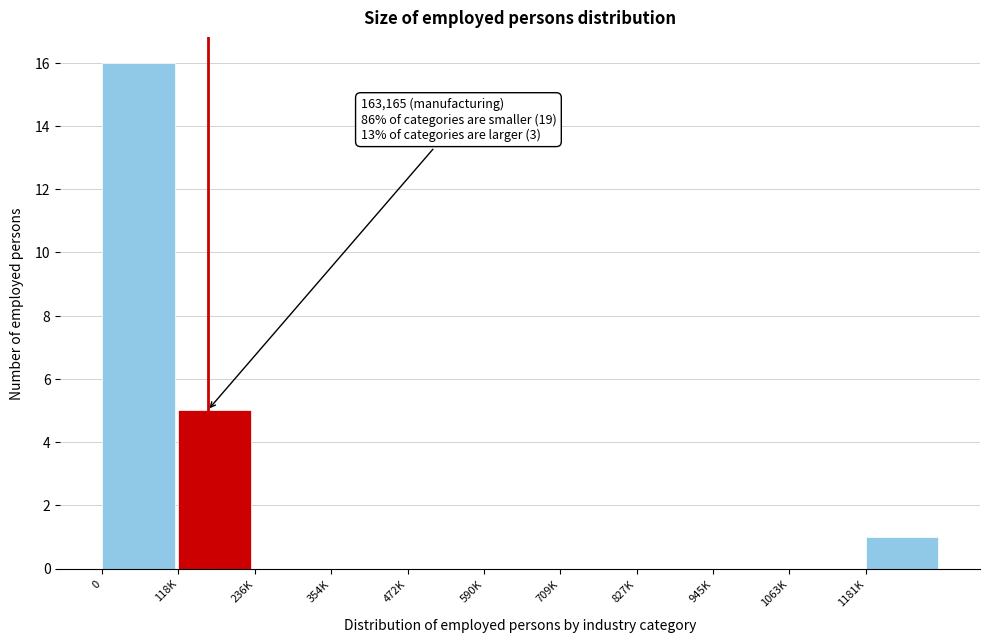

Reading left to right, transcribe all the data shown in this chart.

0=16	118K=5	236K=0	354K=0	472K=0	590K=0	709K=0	827K=0	945K=0	1063K=0	1181K=1